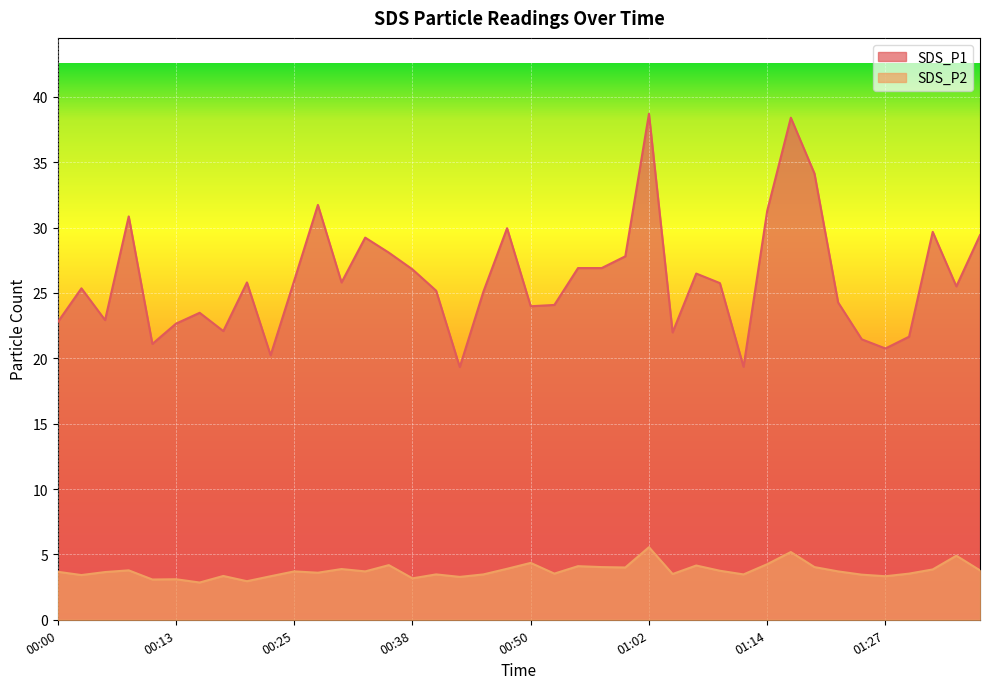

Which has a higher value, 01:05 or 01:22?

01:22